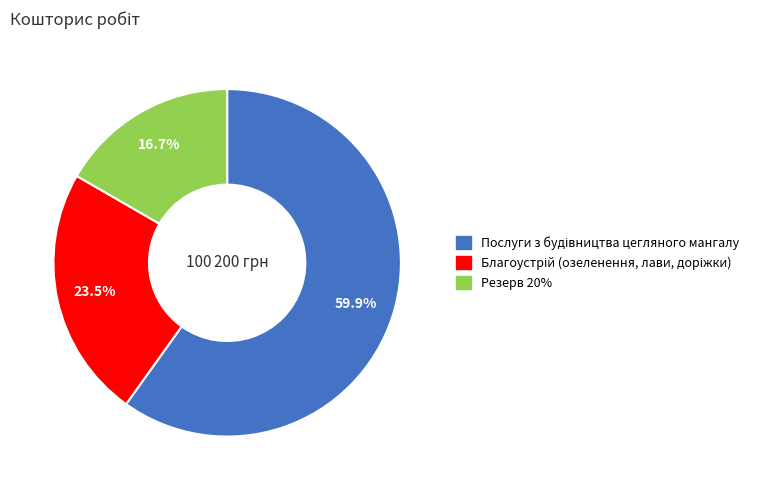

Is there any slice that represents more than half of the pie?

Yes